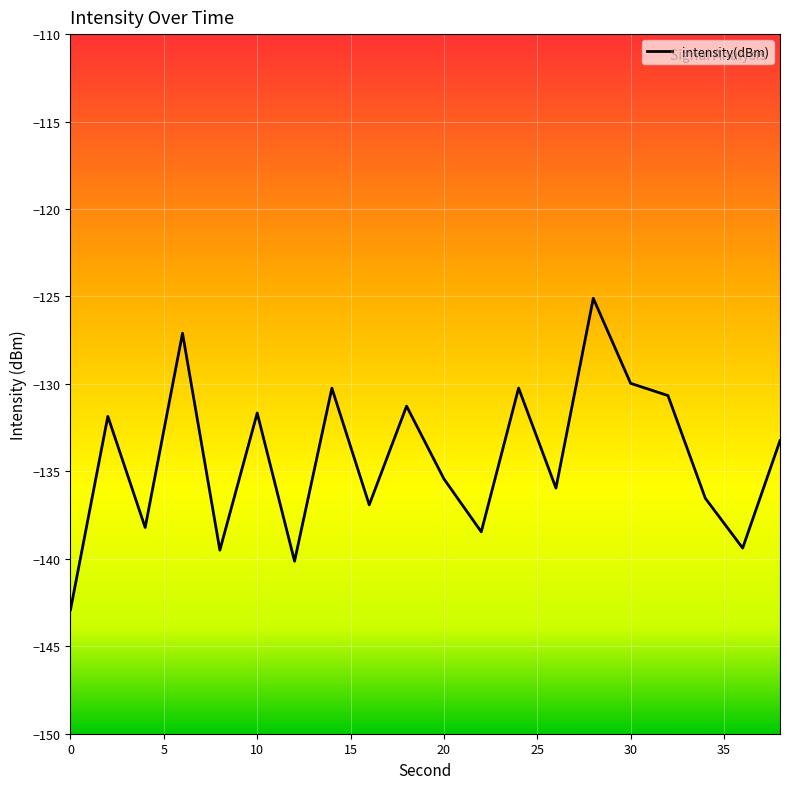

Count the number of values greater than -133.

9